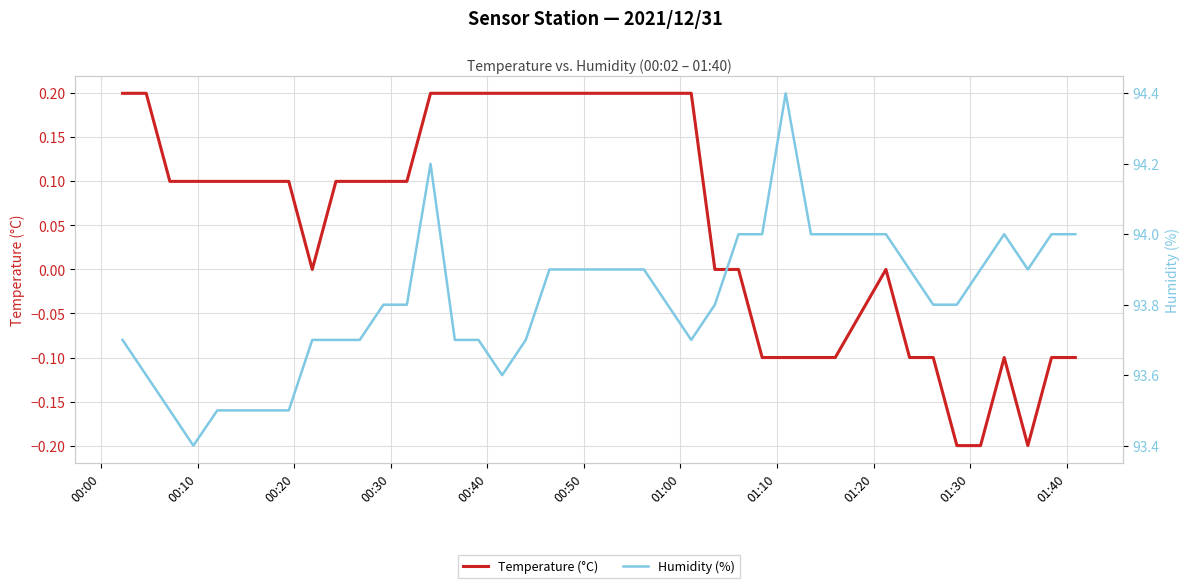

Which series has the largest range (max minus min)?

Humidity (%)